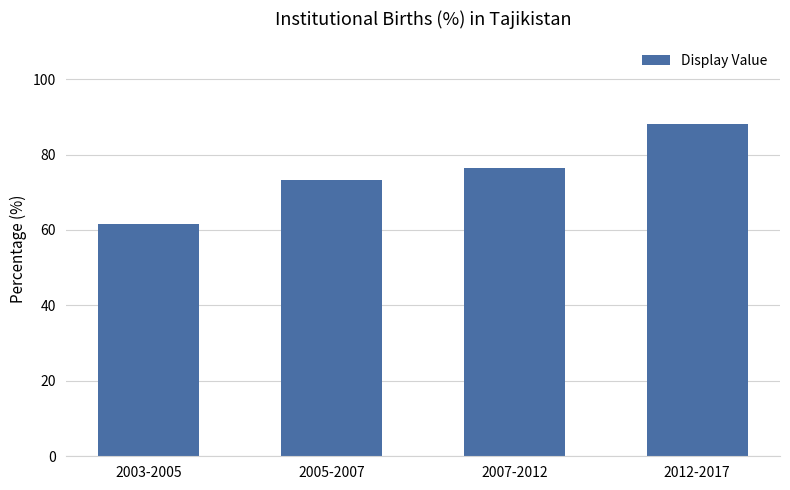

Where is the data nearest to the value 74?

2005-2007